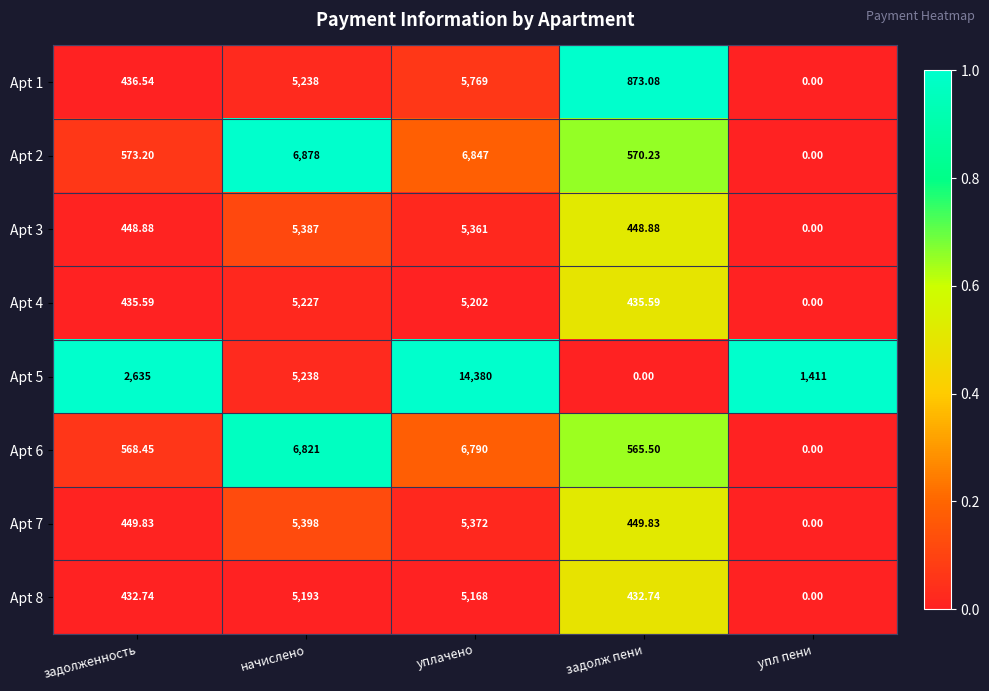

At how many categories does at least one series exceed 0?

5